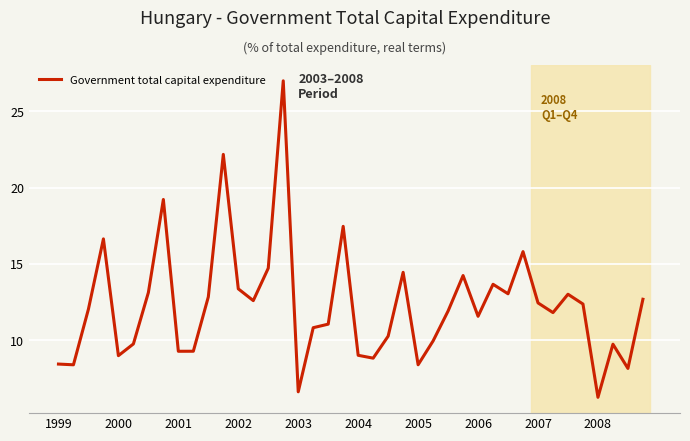

What is the greatest value displayed?

27.0